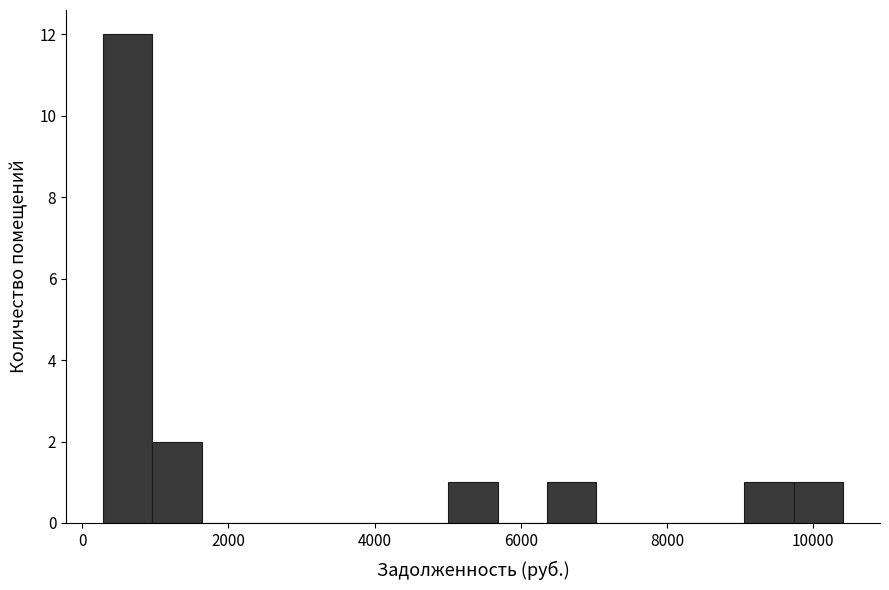

Read against the x-axis, roughly where is the centre of the tallest bar?

600